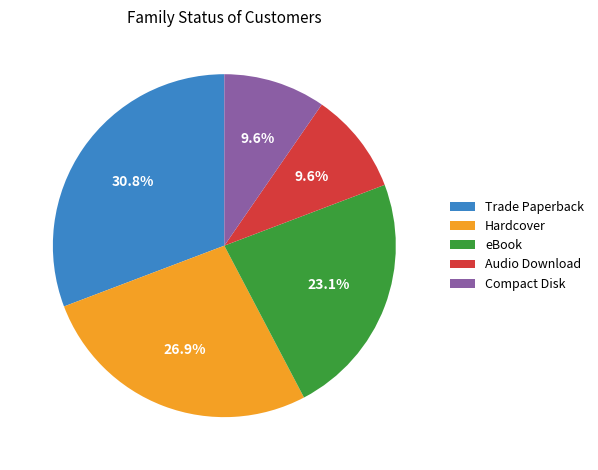

True or false: Audio Download accounts for 22% of the total.

False